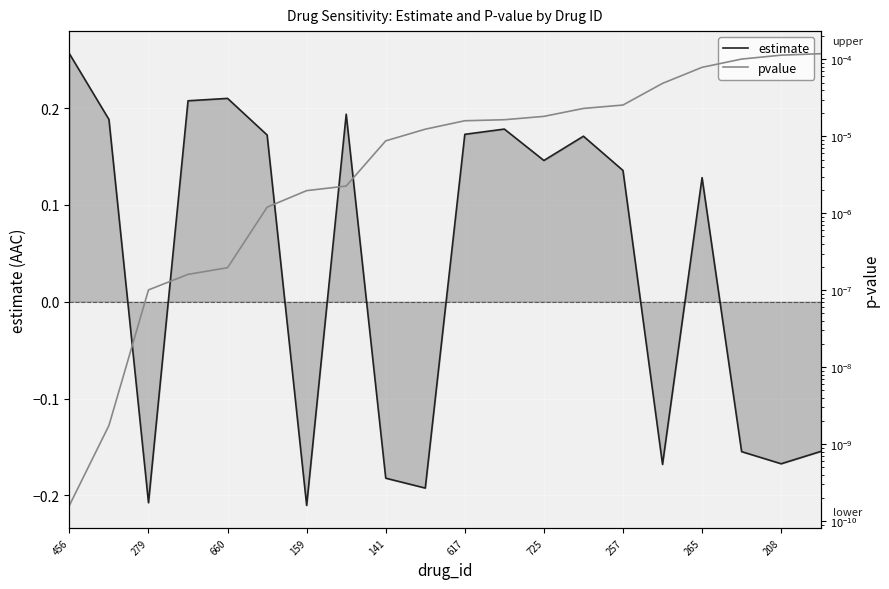

At how many categories does at least one series exceed 0?

20